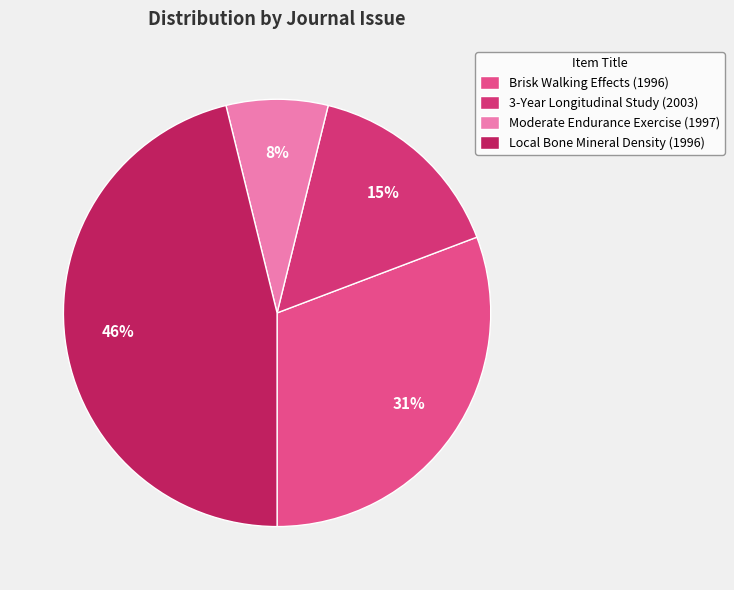

Is it true that Moderate Endurance Exercise (1997) is 1% of the pie?

False